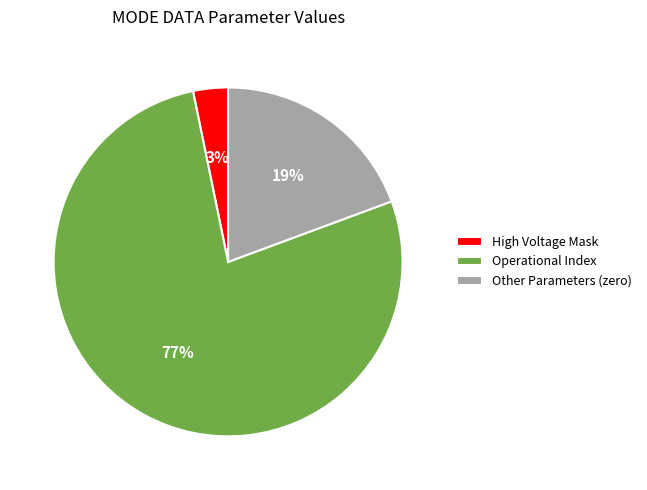

Does Operational Index represent more than half of the total?

Yes